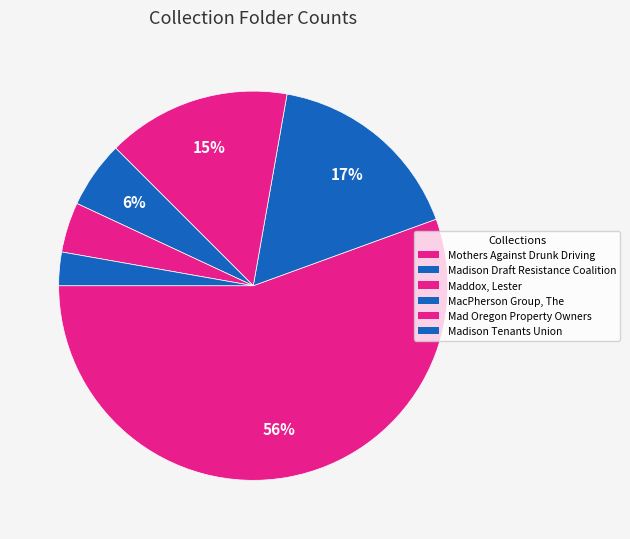

Is the sum of Maddox, Lester and MacPherson Group, The greater than half?

No